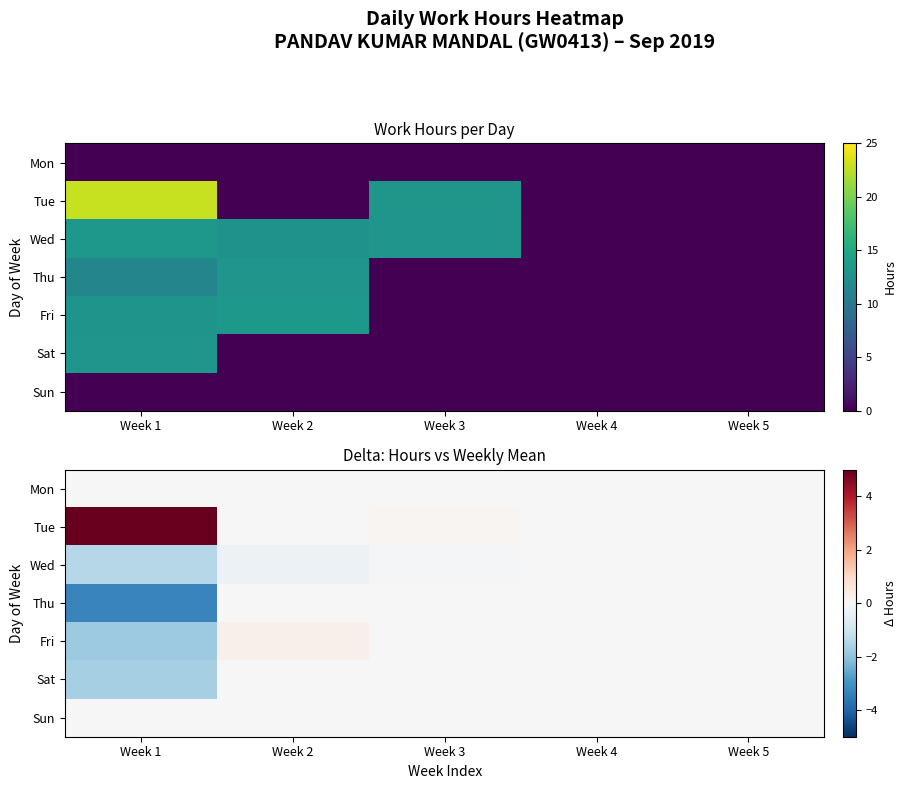

The value of Tue at Week 2 is 3.0. True or false?

False